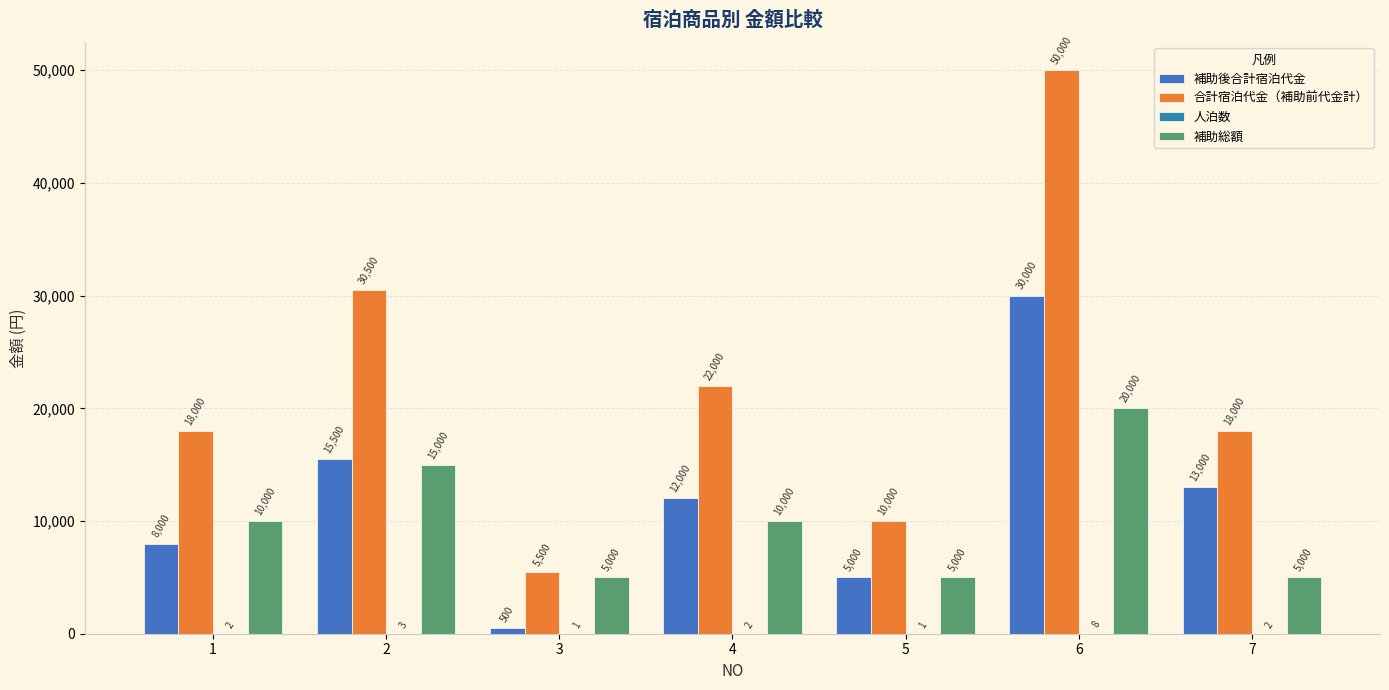

What is the value of the 人泊数 bar at the 2nd from the left?

3